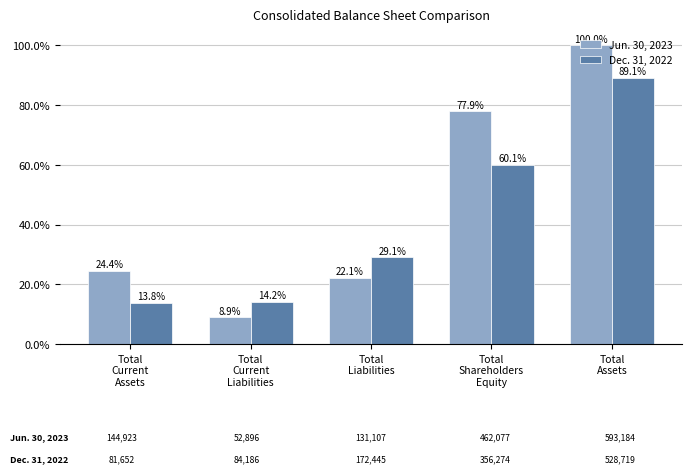

Rank the series by their maximum value, from lowest to highest.

Dec. 31, 2022, Jun. 30, 2023